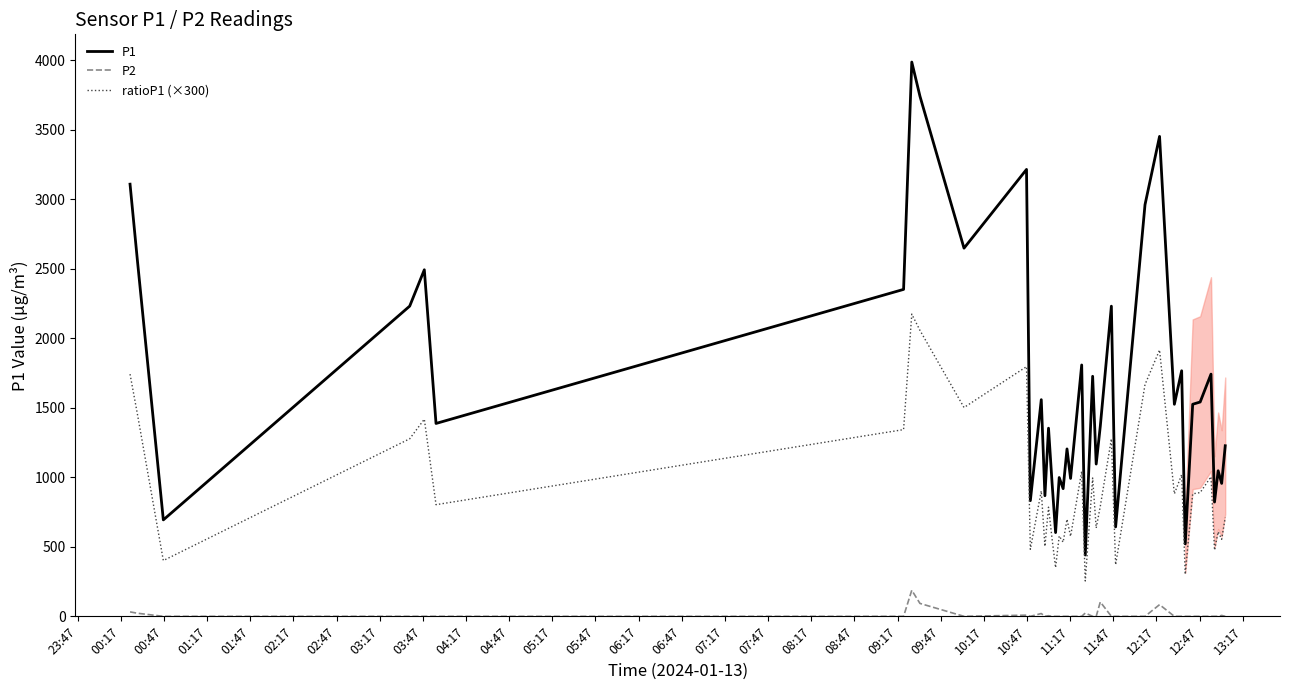

What is the difference between the maximum and minimum values in the P2 series?

187.7